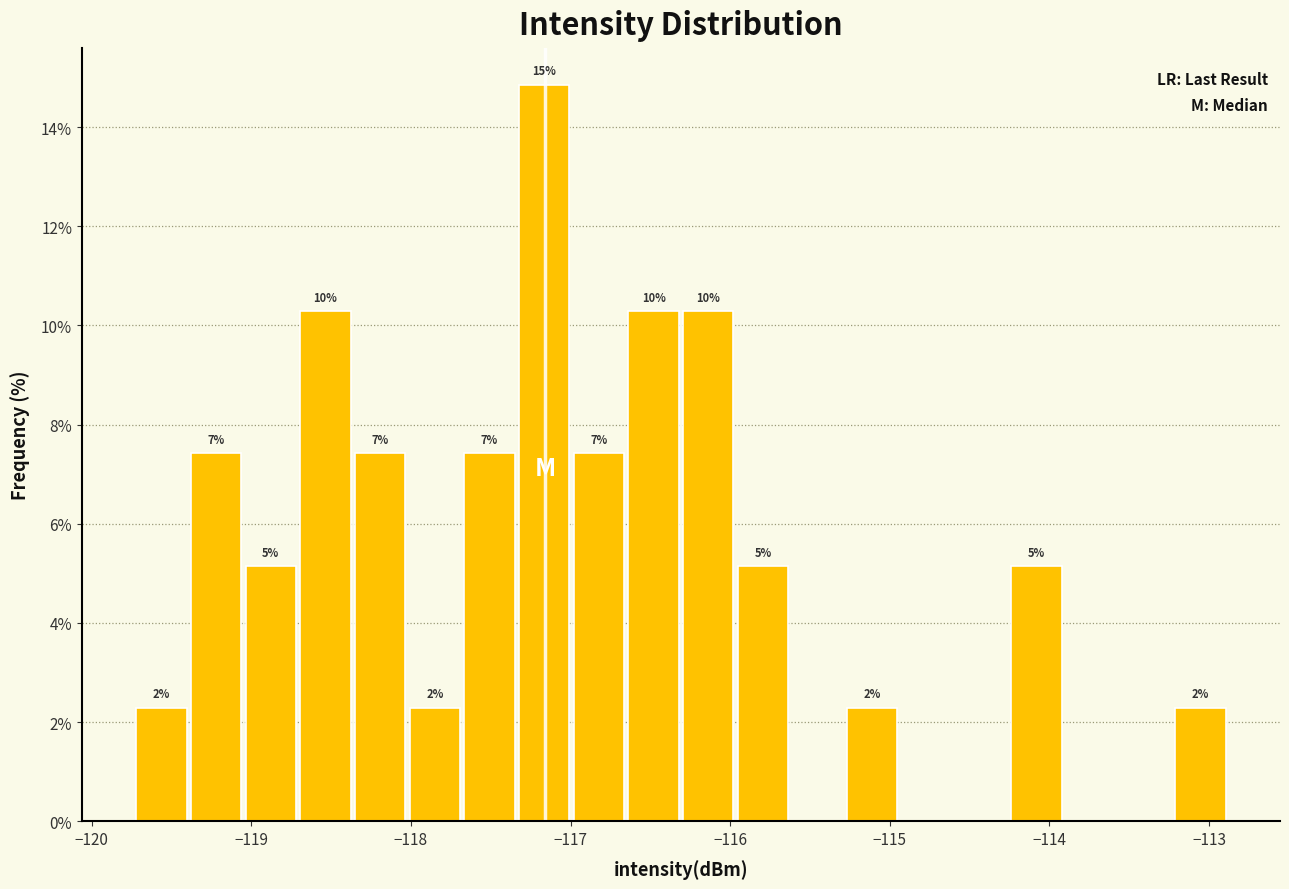

Around what value on the x-axis is the tallest bar? Give the approximate position of its centre, as read against the axis.

-117.2